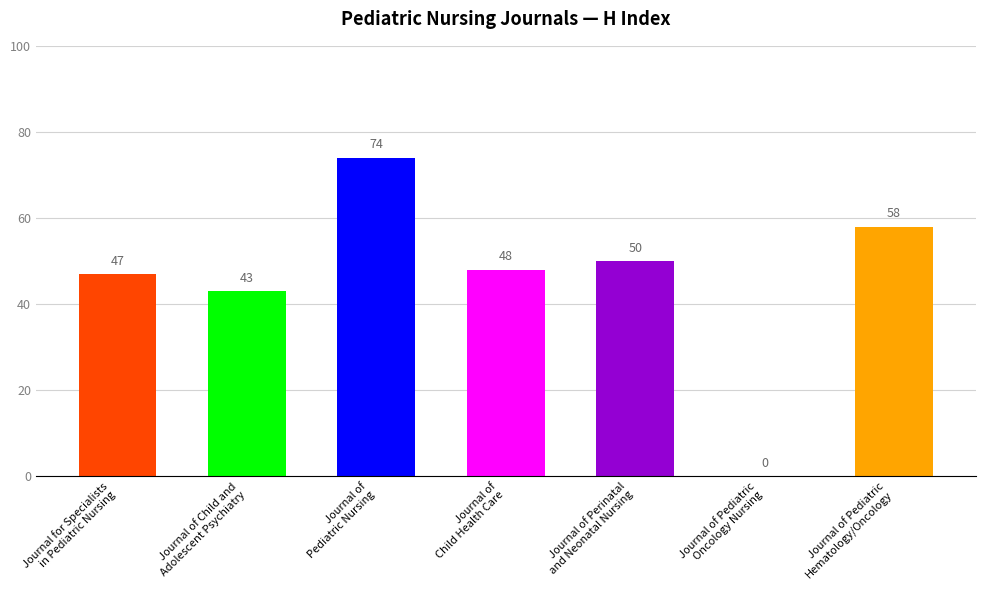

What is the value of the 4th bar from the left?

48